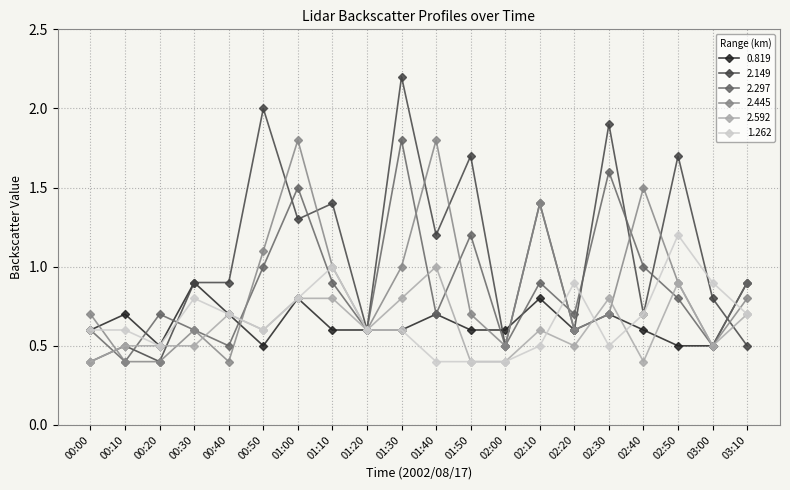

What is the difference between the second highest and minimum values in the 0.819 series?

0.4